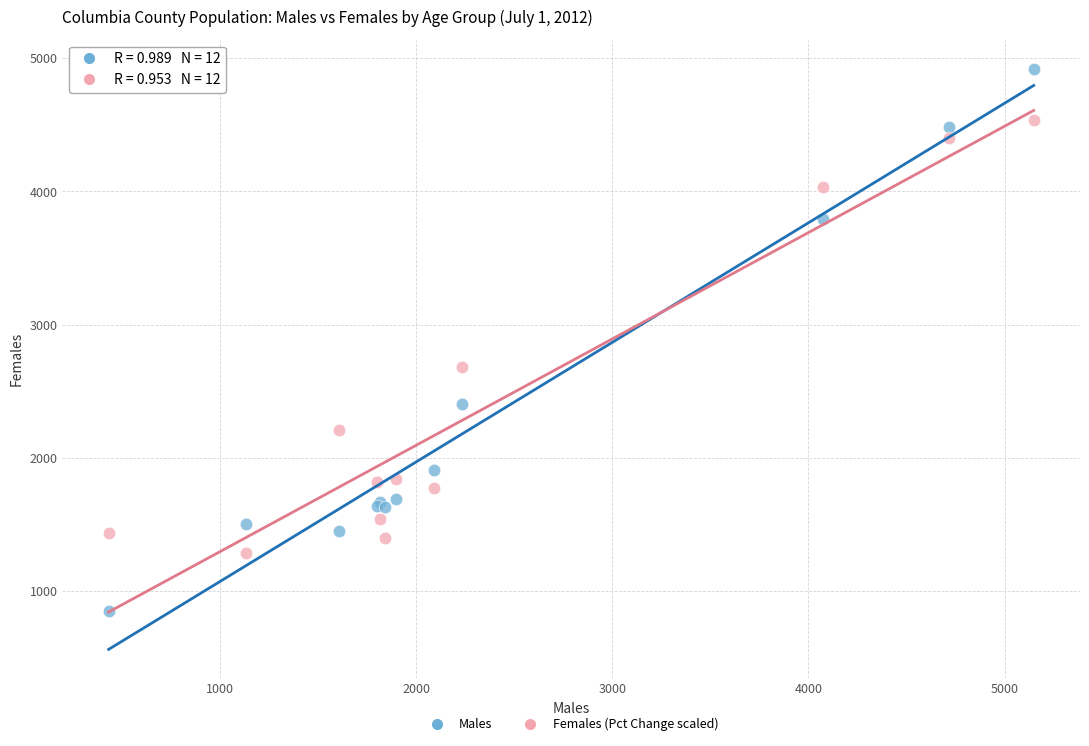

Across all series, what Y value is closest to 2886?

2683.3